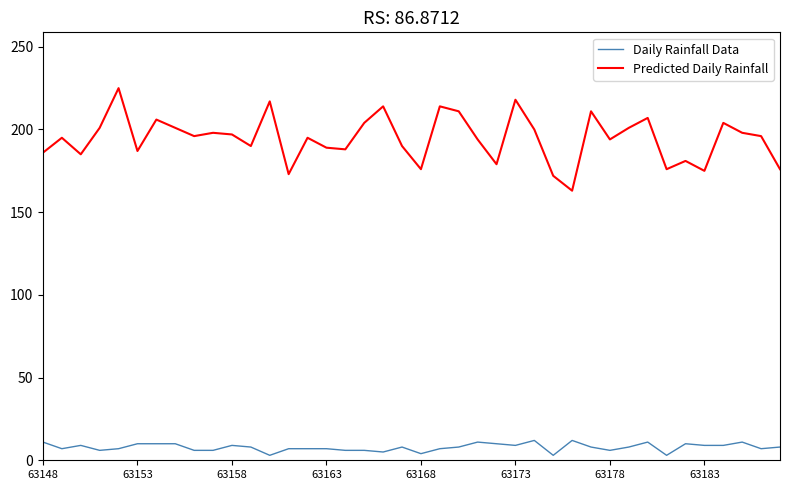

Which series has the largest total across all categories?

Predicted Daily Rainfall